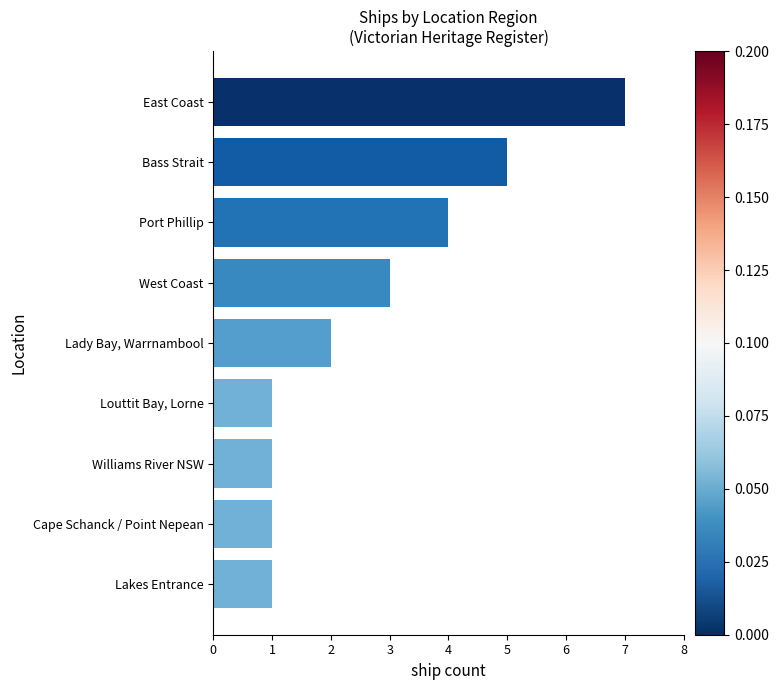

Count the values in the range 1 to 4.

7